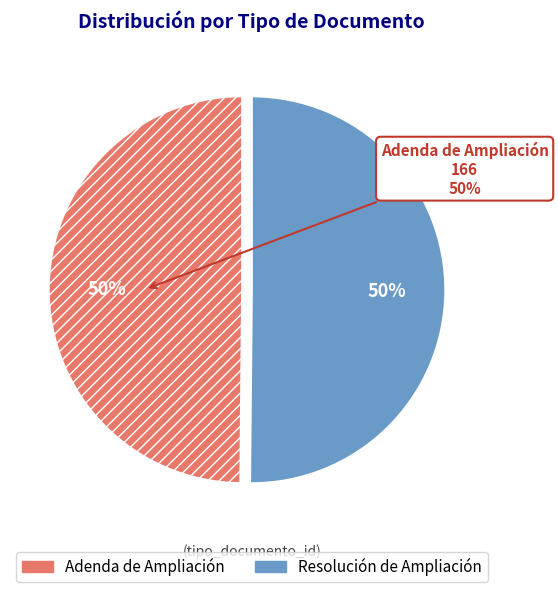

What is the ratio of the value at Resolución de Ampliación to the value at Adenda de Ampliación?

1.0